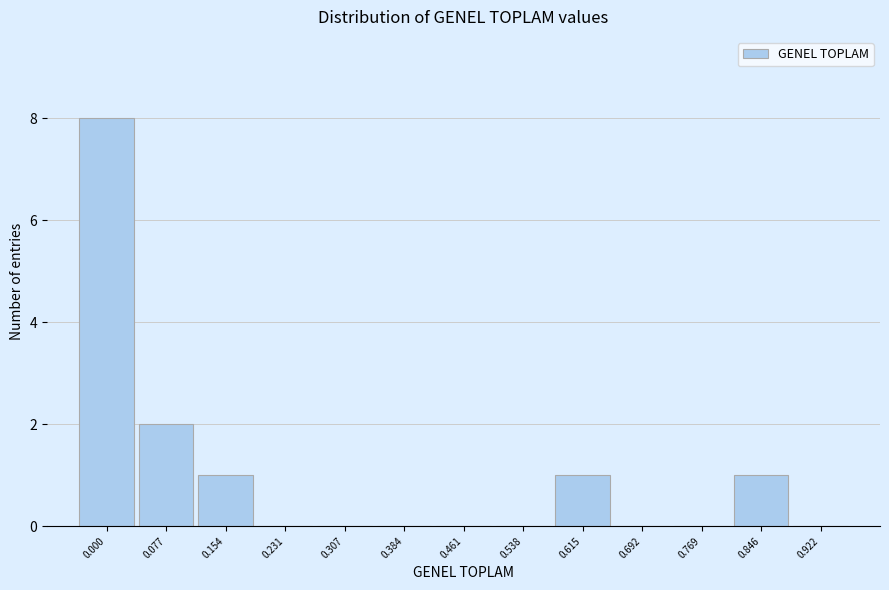

Reading left to right, what are all the values shown in this chart?

0.000=8	0.077=2	0.154=1	0.231=0	0.307=0	0.384=0	0.461=0	0.538=0	0.615=1	0.692=0	0.769=0	0.846=1	0.922=0